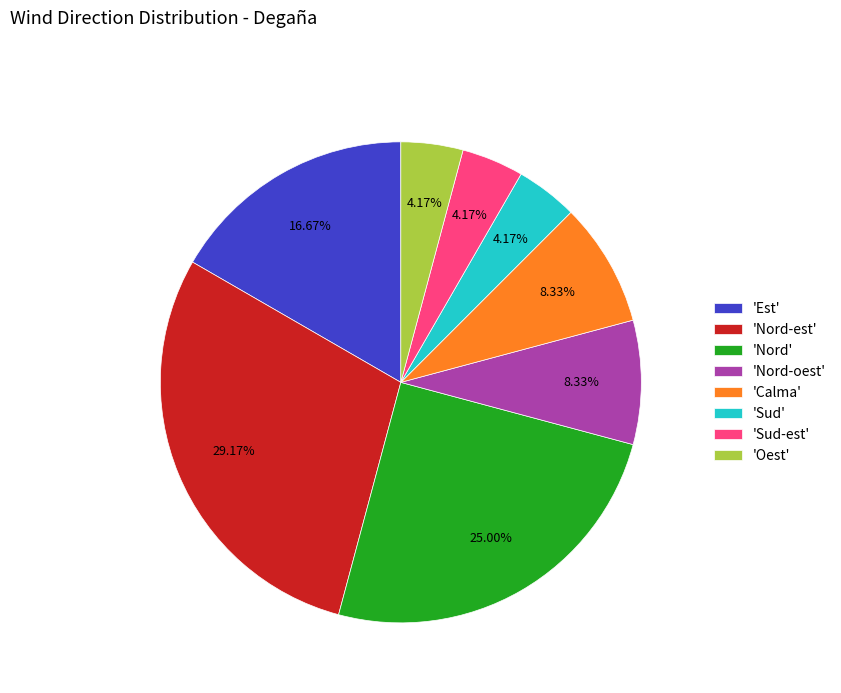

Combined, do 'Nord-oest' and 'Nord-est' account for over 50%?

No